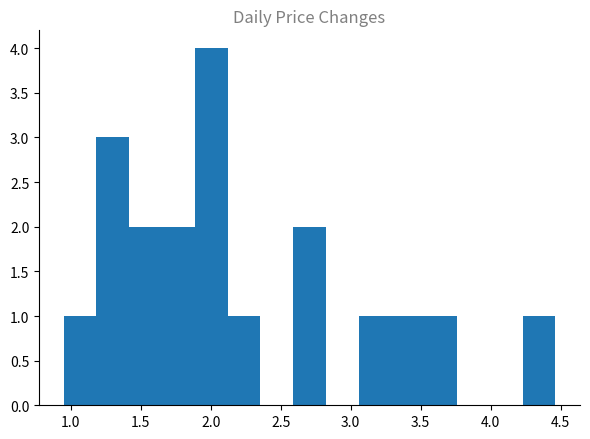

Which range on the x-axis has the tallest bar?

1.90 to 2.10